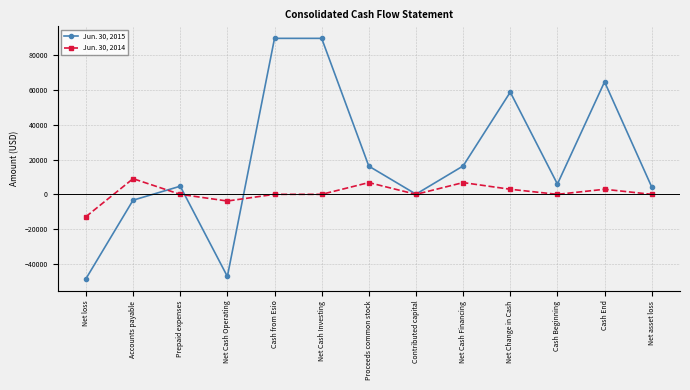

Which series has the widest spread of values?

Jun. 30, 2015